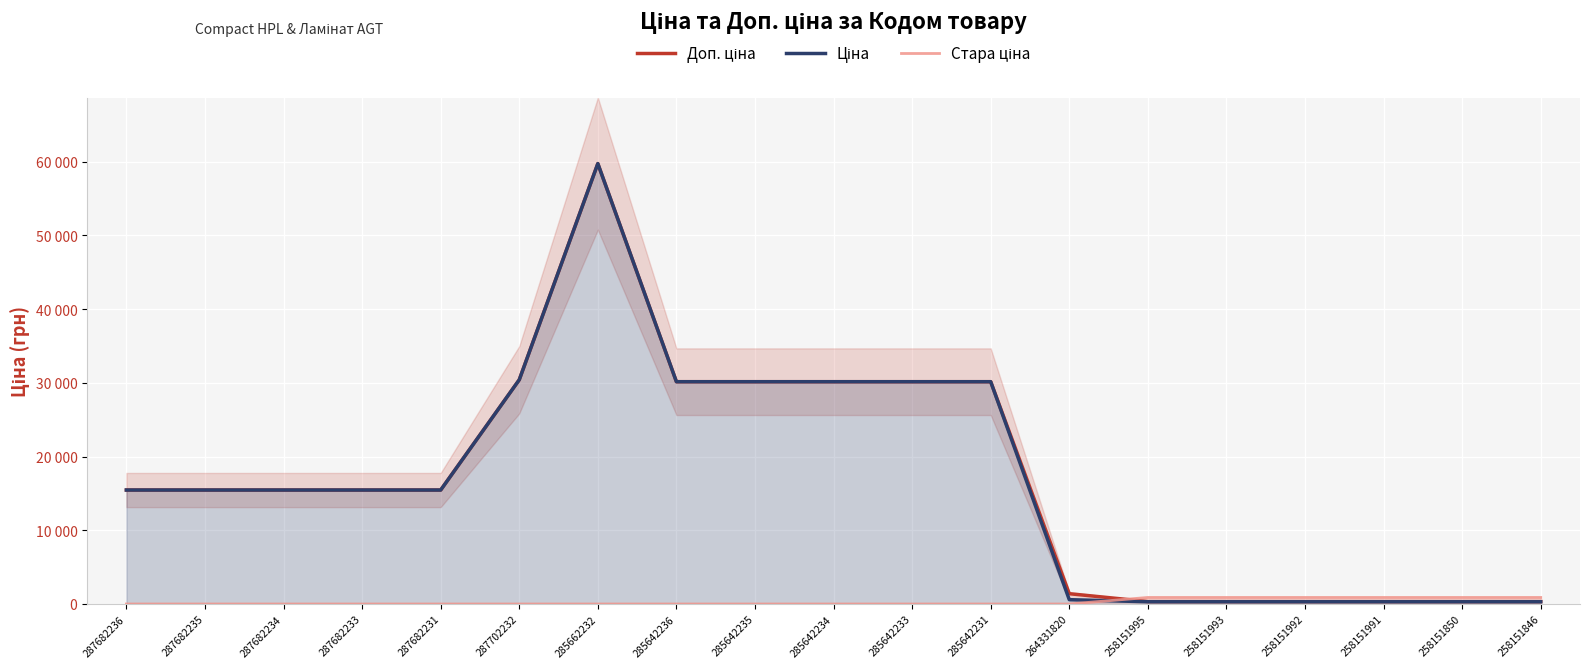

What is the maximum value shown in the chart?

59724.9